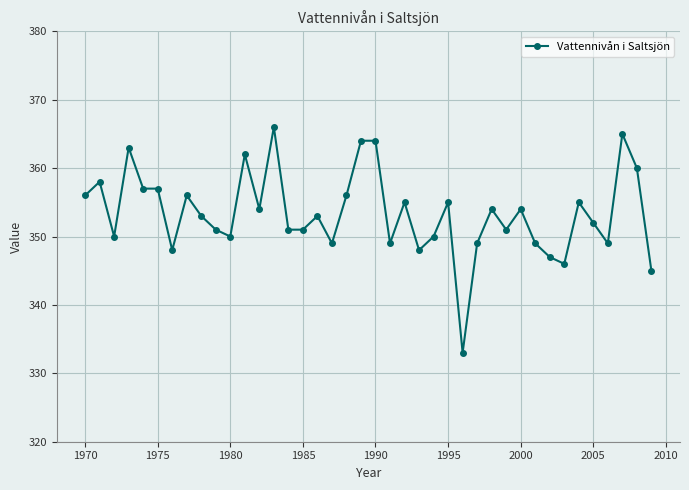

True or false: there are more than 1 points higher than both neighbors.

True